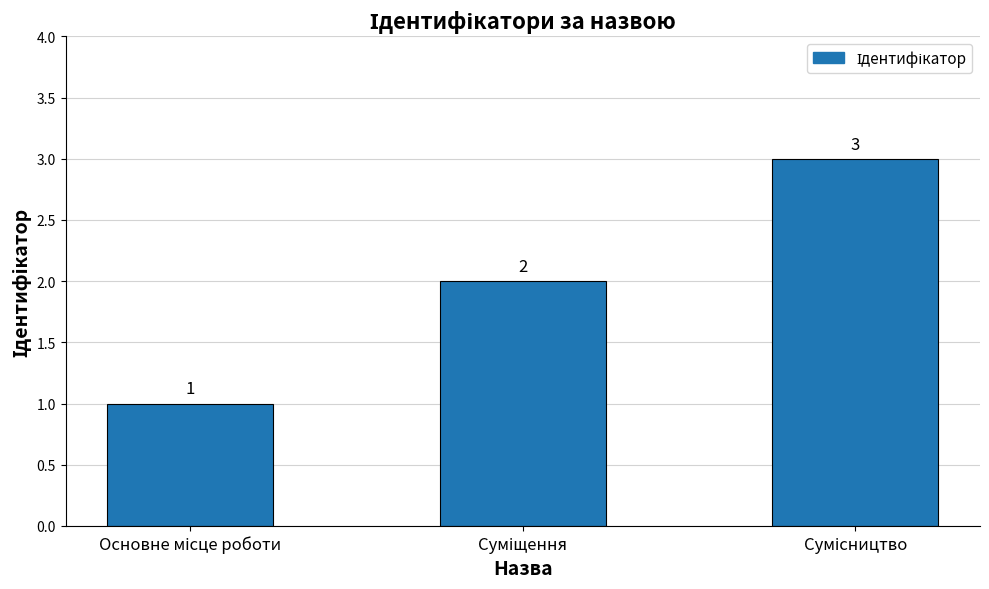

What is the maximum value shown in the chart?

3